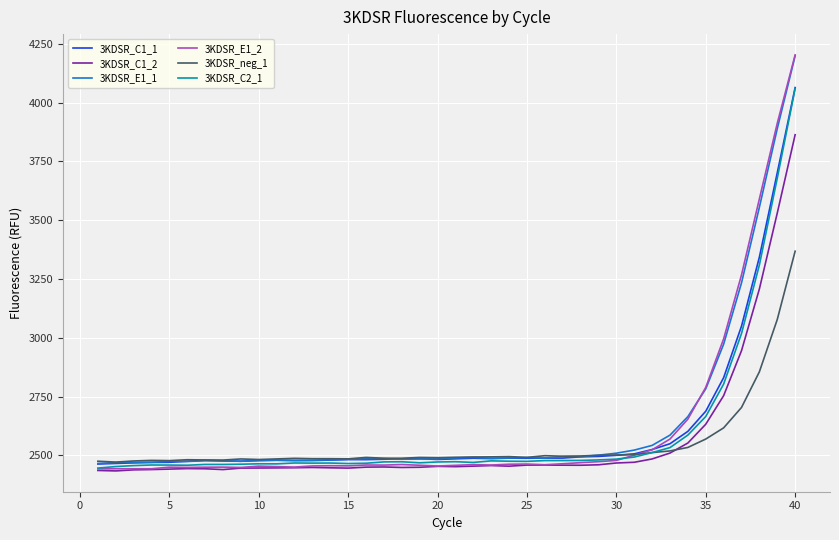

Which series has the widest spread of values?

3KDSR_E1_2